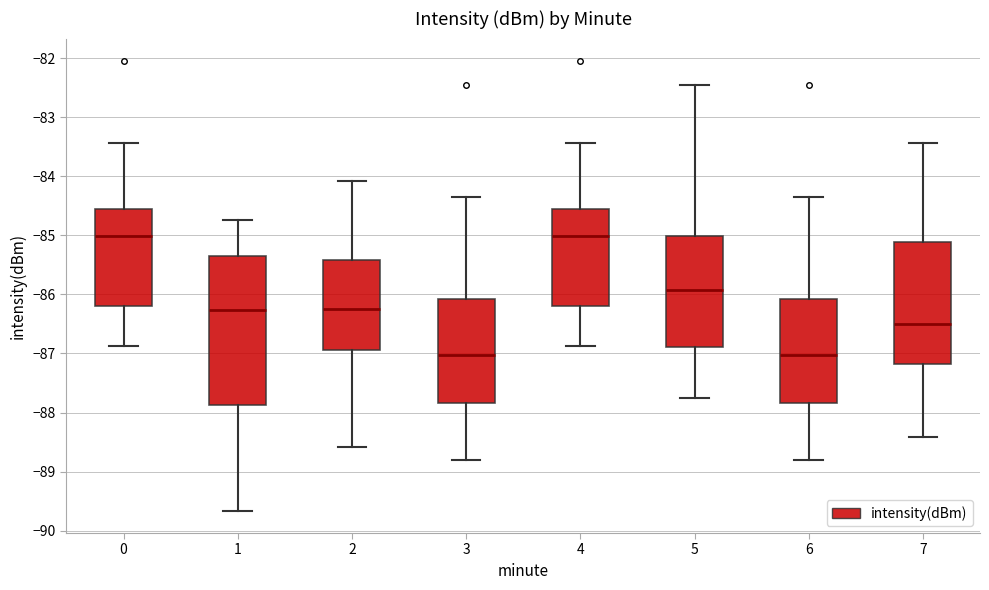

Reading left to right, read every box against the y-axis: the position of its median line, the range the box covers, and the ends of its whiskers. The values are not printed on the chart, so give them approximately, as read against the axis.

0: median -85.0, box -86.2 to -84.6, whiskers -86.9 to -83.4
1: median -86.3, box -87.9 to -85.3, whiskers -89.7 to -84.7
2: median -86.2, box -86.9 to -85.4, whiskers -88.6 to -84.1
3: median -87.0, box -87.8 to -86.1, whiskers -88.8 to -84.3
4: median -85.0, box -86.2 to -84.6, whiskers -86.9 to -83.4
5: median -85.9, box -86.9 to -85.0, whiskers -87.8 to -82.4
6: median -87.0, box -87.8 to -86.1, whiskers -88.8 to -84.3
7: median -86.5, box -87.2 to -85.1, whiskers -88.4 to -83.4